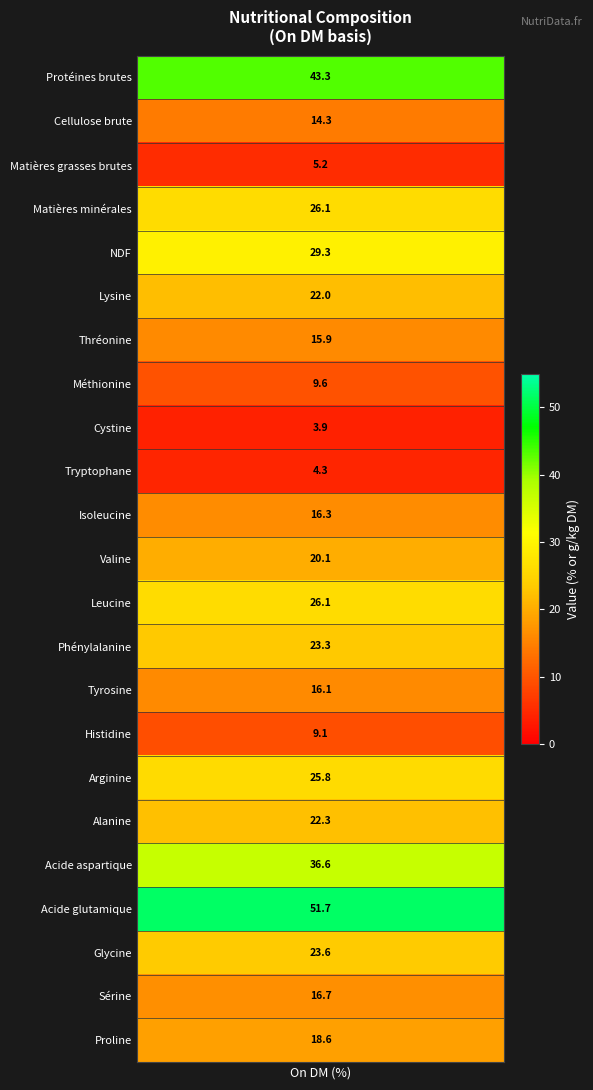

What is the average value?

20.9